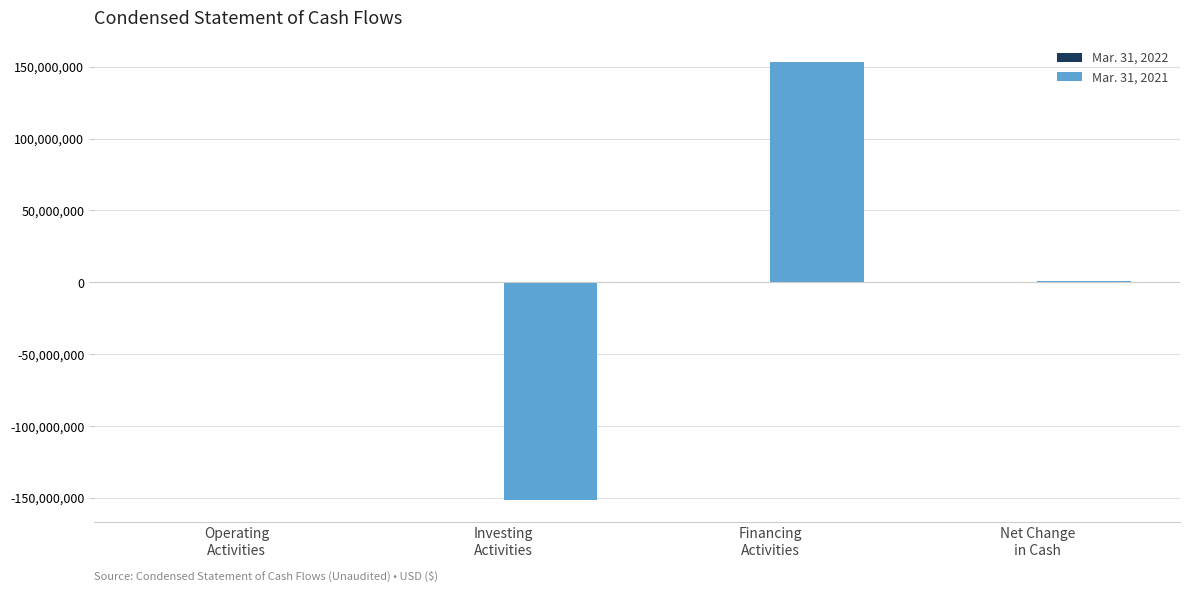

Which series has the largest range (max minus min)?

Mar. 31, 2021